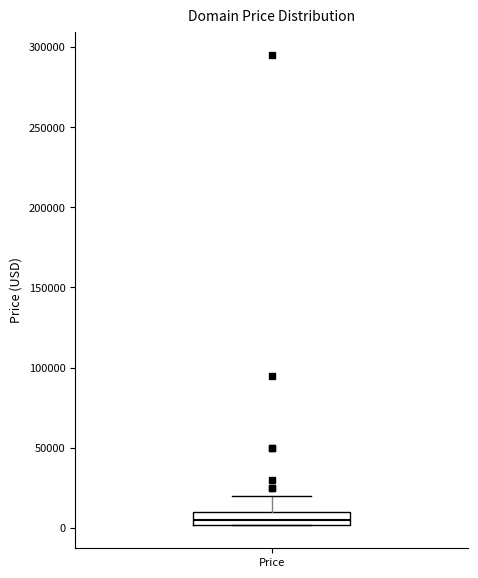

Read this box plot against the y-axis: the position of the median line, the range covered by the box, and the ends of both whiskers. The values are not printed on the chart, so give them approximately, as read against the axis.

median 5000, box 0 to 10000, whiskers 0 to 20000